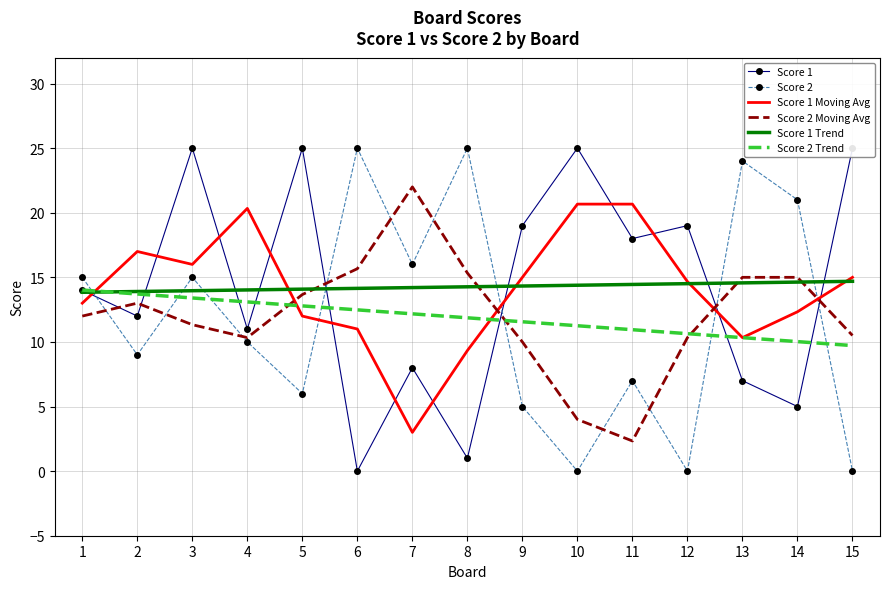

Rank the series by their maximum value, from lowest to highest.

Score 2 Trend, Score 1 Trend, Score 1 Moving Avg, Score 2 Moving Avg, Score 1, Score 2